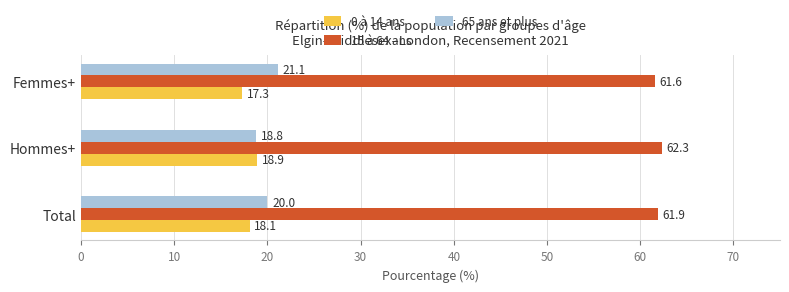

Rank the categories by 15 à 64 ans value from highest to lowest.

Hommes+, Total, Femmes+